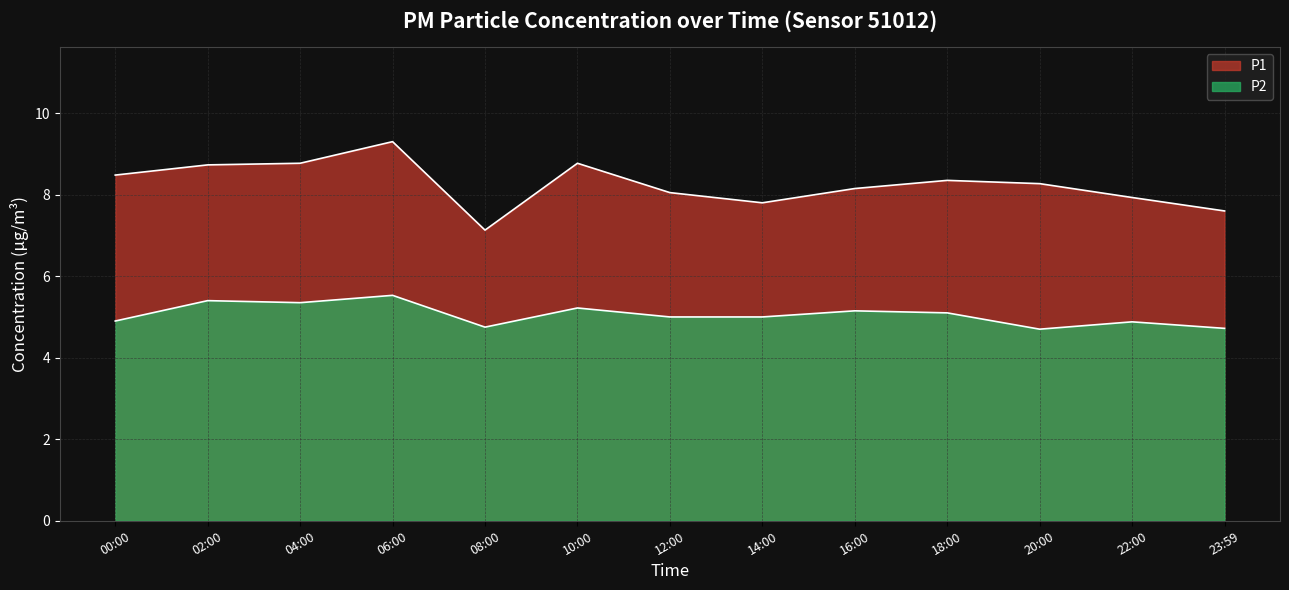

What is the label of the 7th point from the left?

12:00